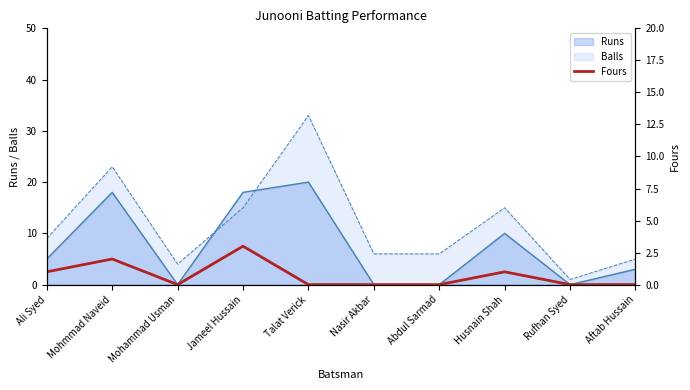

Which category has the lowest value across all series?

Mohammad Usman